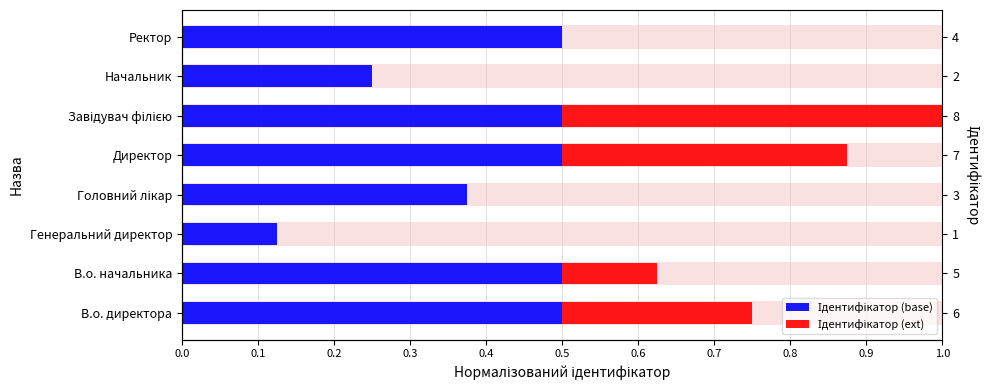

What are all the series names shown in the legend?

Ідентифікатор (base), Ідентифікатор (ext)